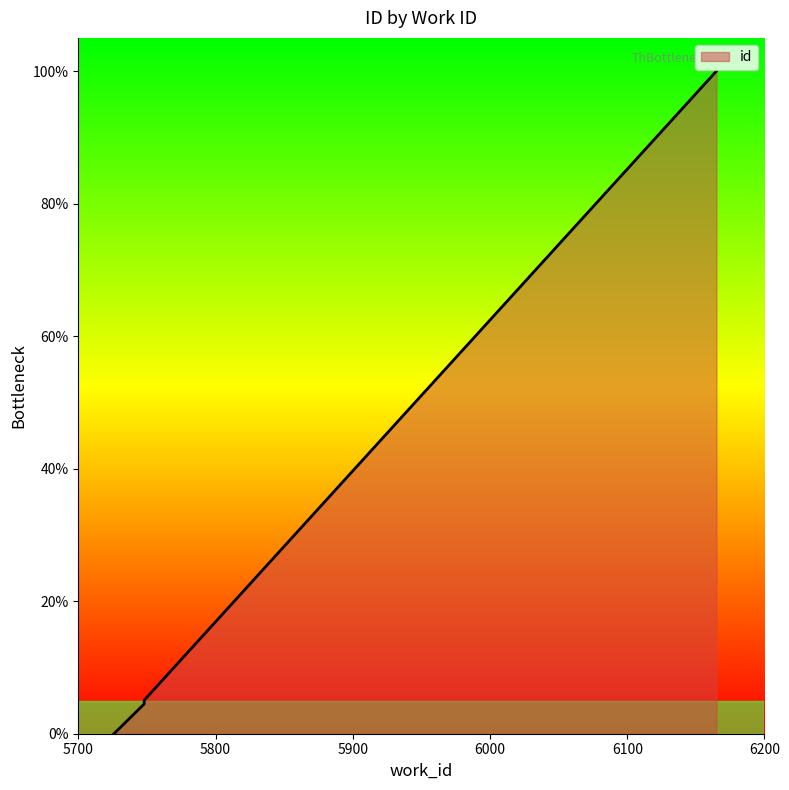

Which has a higher value, 5748 or 5748?

5748